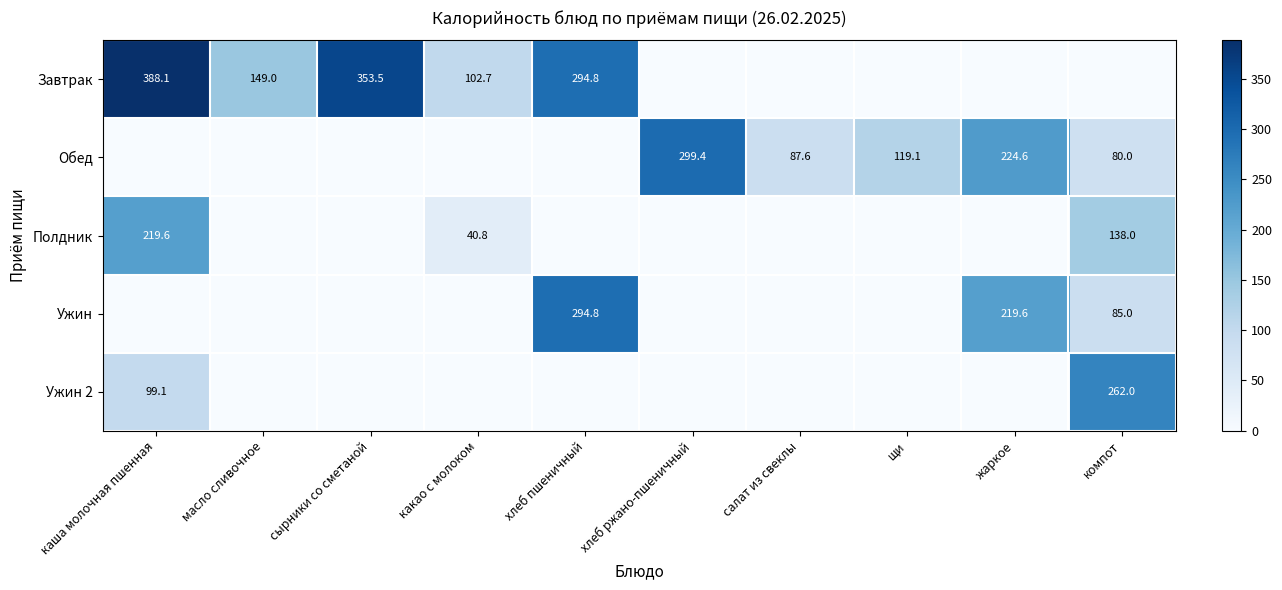

The value of Обед at компот is 80.0. True or false?

True